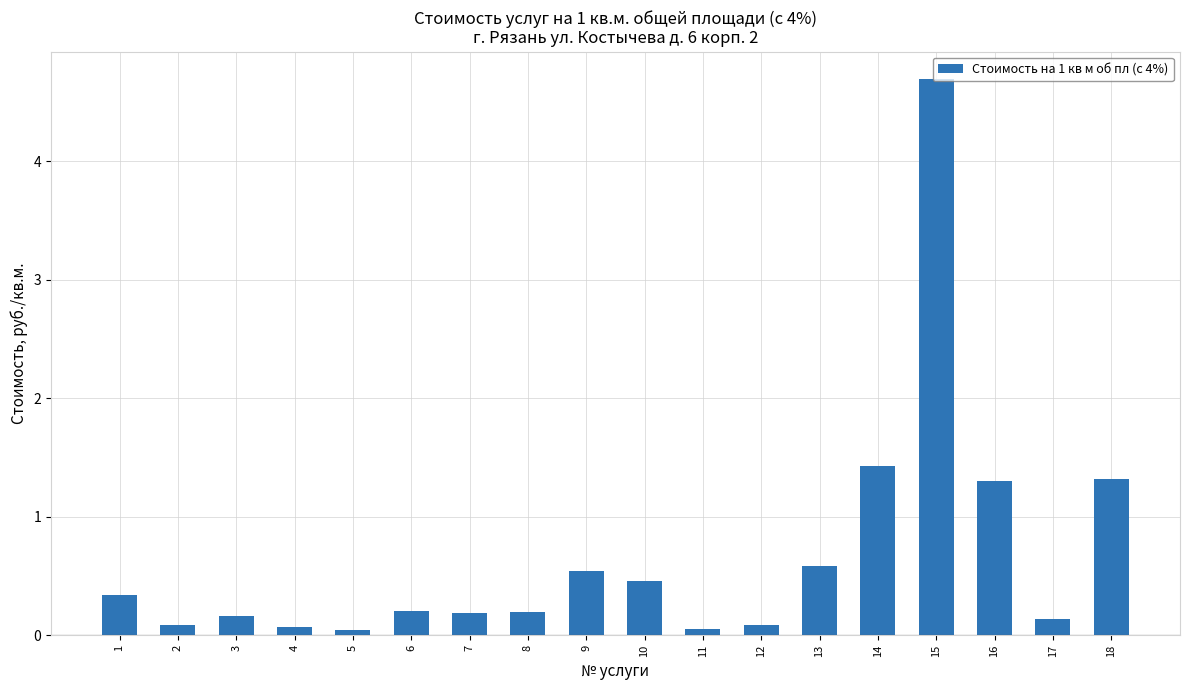

Which category has the highest value across all series?

15